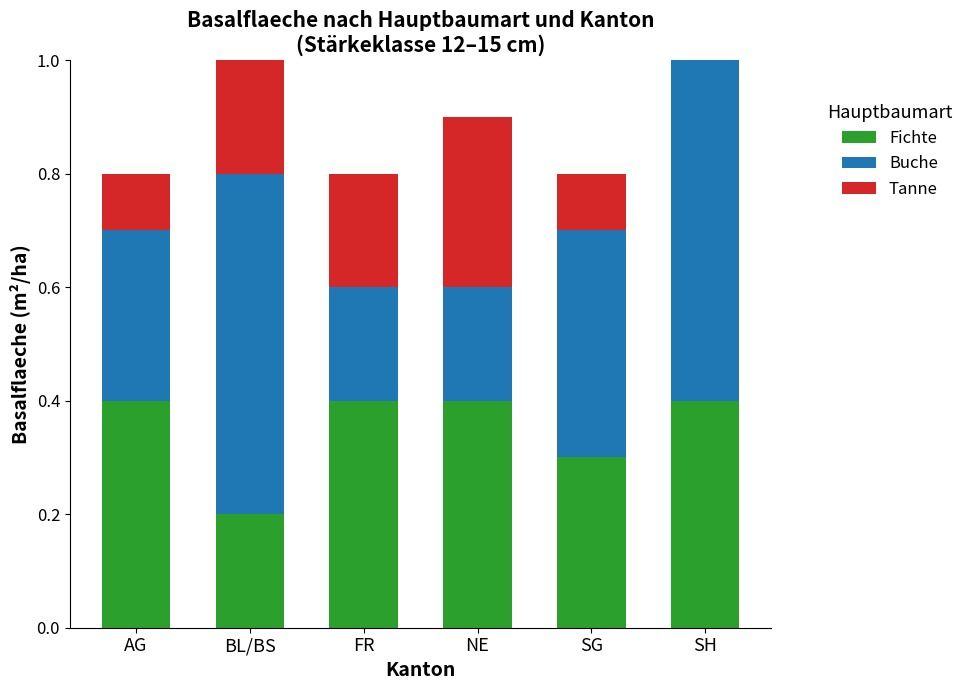

What are all the series names shown in the legend?

Fichte, Buche, Tanne